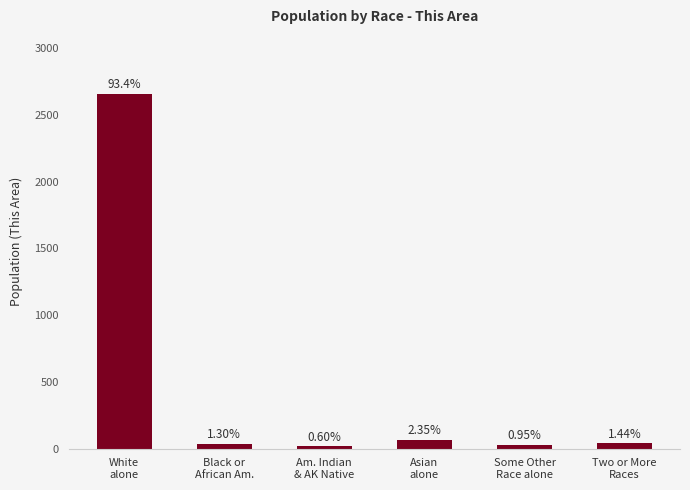

What is the label of the 1st bar from the right?

Two or More
Races